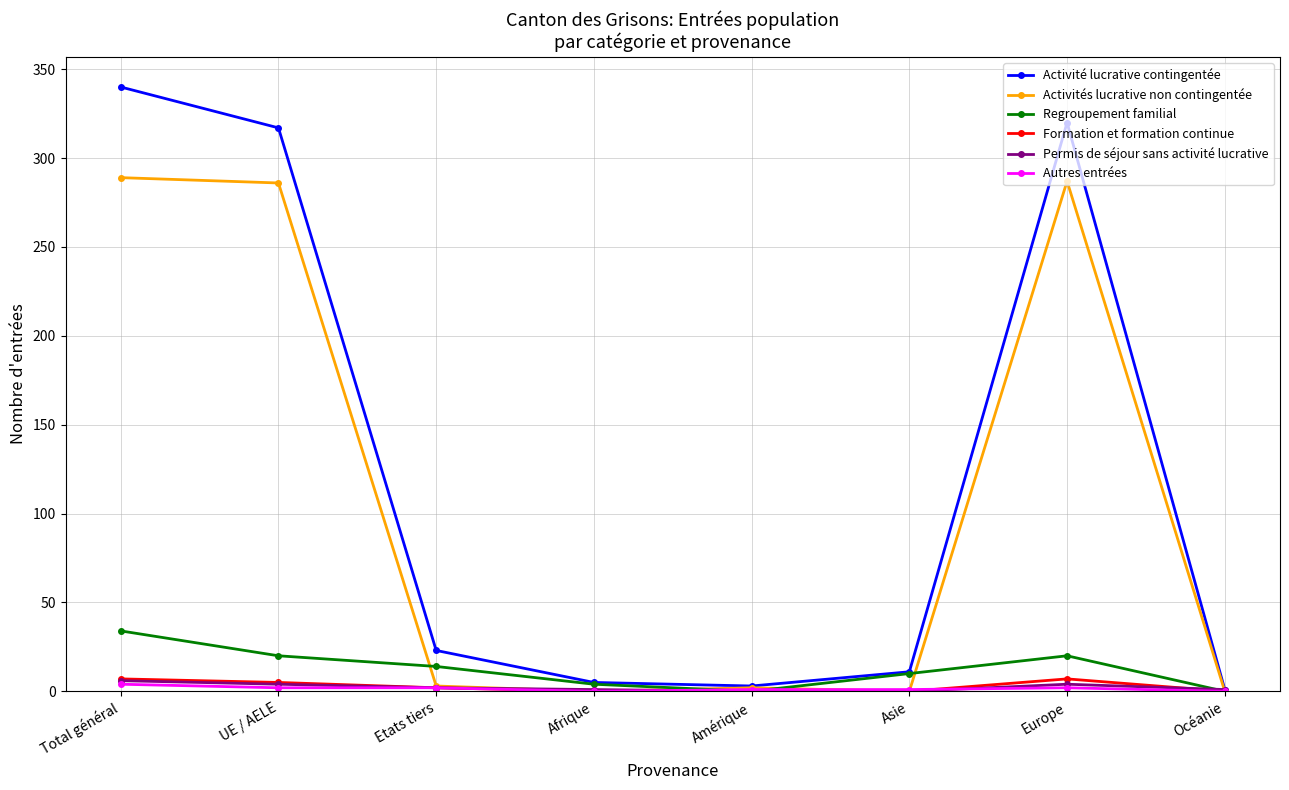

True or false: Activité lucrative contingentée has a value of 552 at UE / AELE.

False